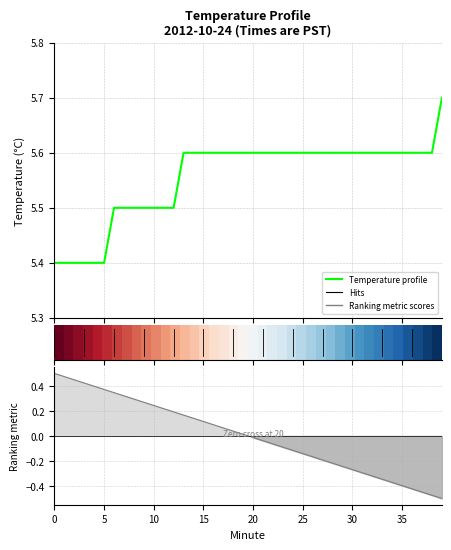

Is this an area chart (filled region under the line)?

No